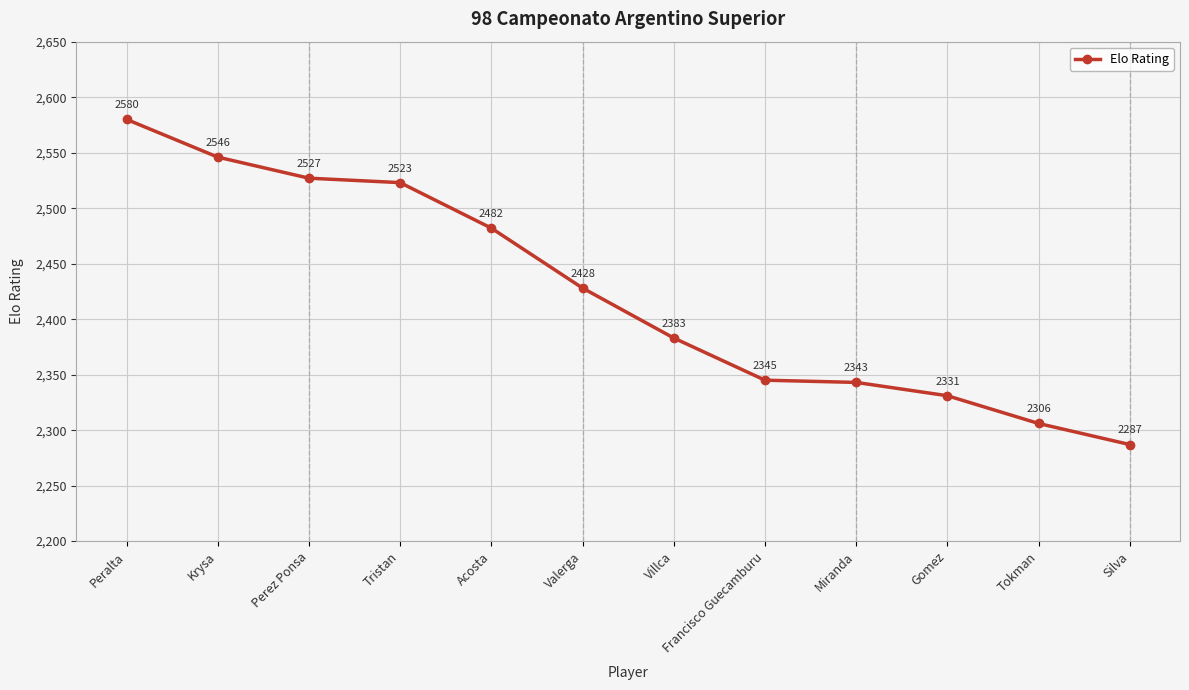

Reading left to right, transcribe all the data shown in this chart.

2580	2546	2527	2523	2482	2428	2383	2345	2343	2331	2306	2287